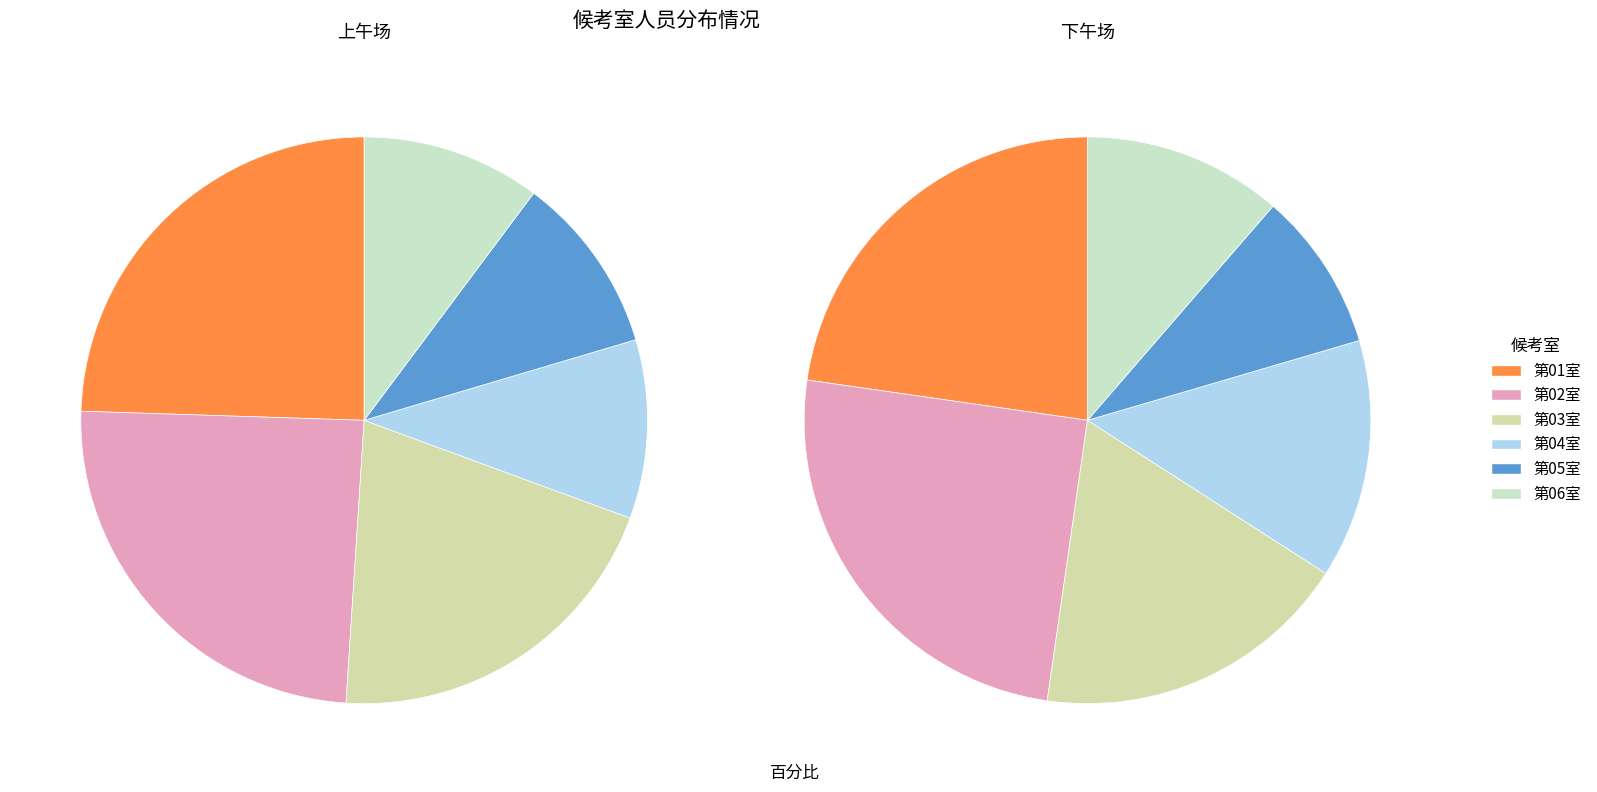

What is the ratio of the value at 第05室 to the value at 第03室?

0.5